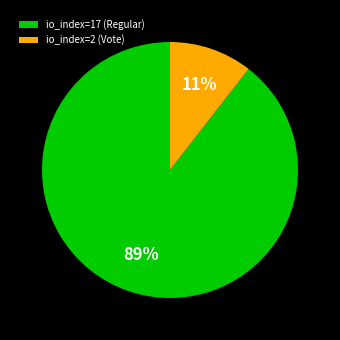

To the nearest percent, what portion does io_index=17 (Regular) represent?

89%